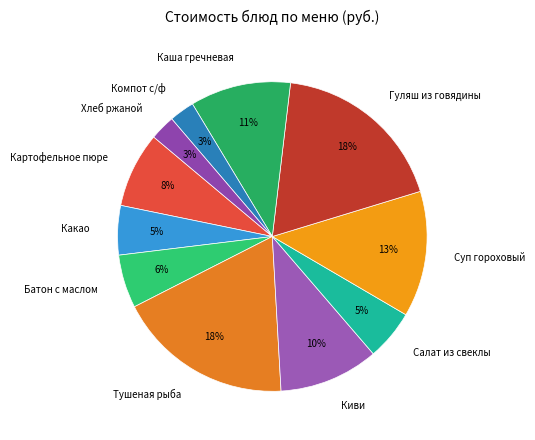

Is it true that Гуляш из говядины is 18% of the pie?

True